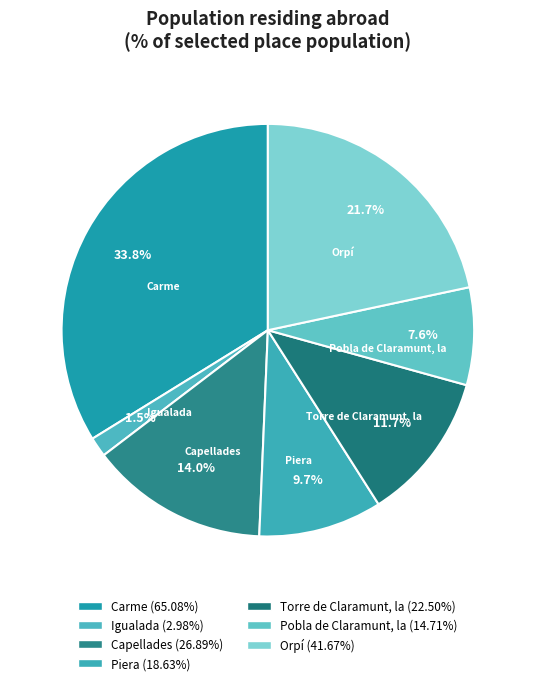

Approximately how many times larger is the value at Torre de Claramunt, la compared to Orpí?

0.5